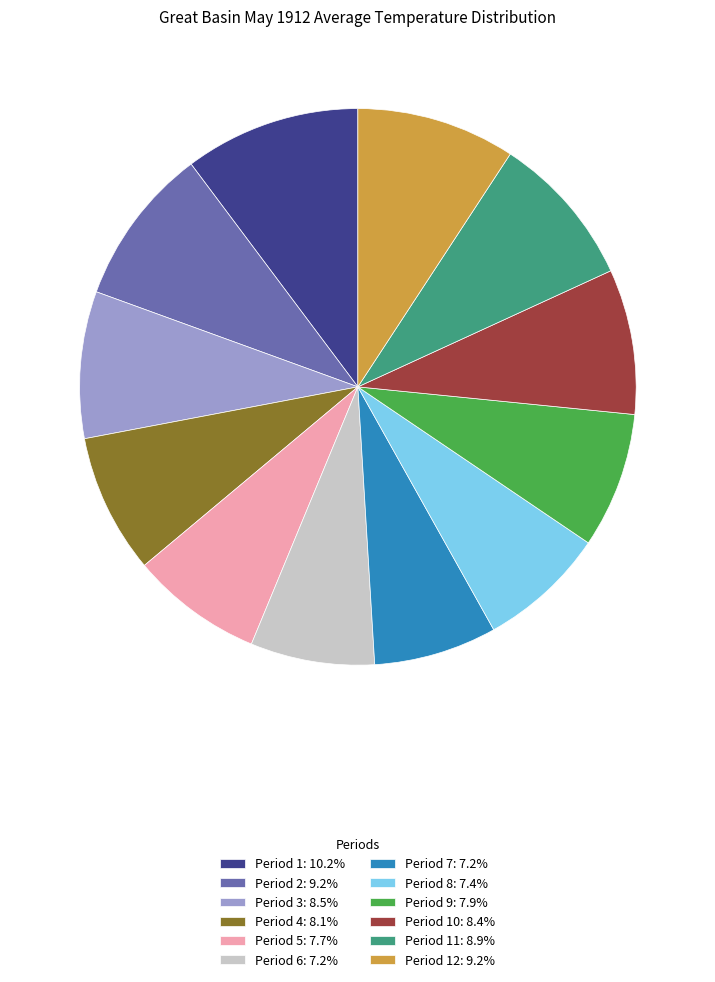

Is there any slice that represents more than half of the pie?

No